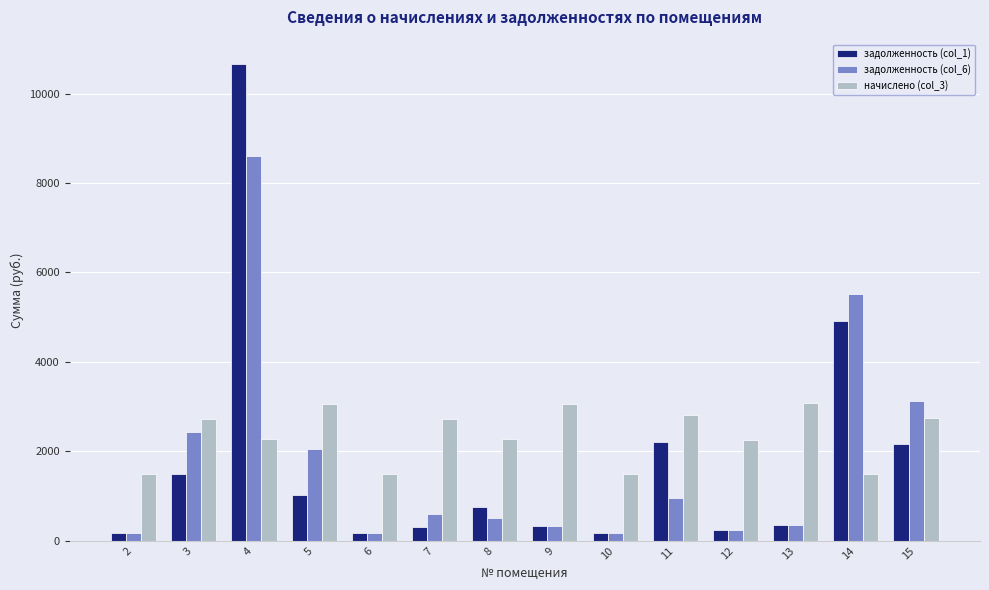

What is the maximum value shown in the chart?

10673.4